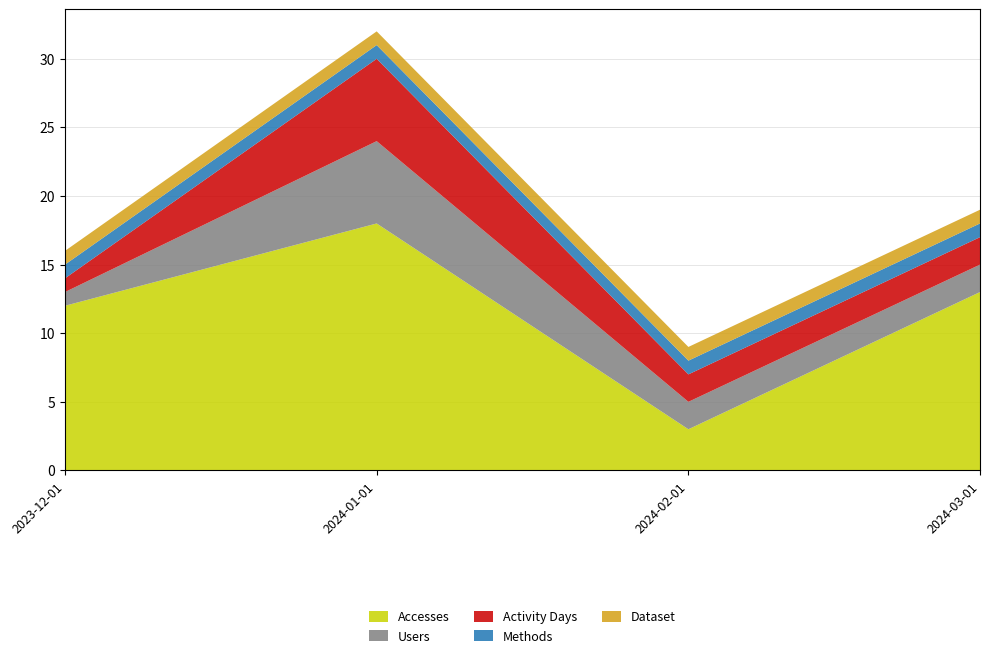

Reading left to right, list all the values displayed in this chart.

Accesses: 12	18	3	13
Users: 1	6	2	2
Activity Days: 1	6	2	2
Methods: 1	1	1	1
Dataset: 1	1	1	1